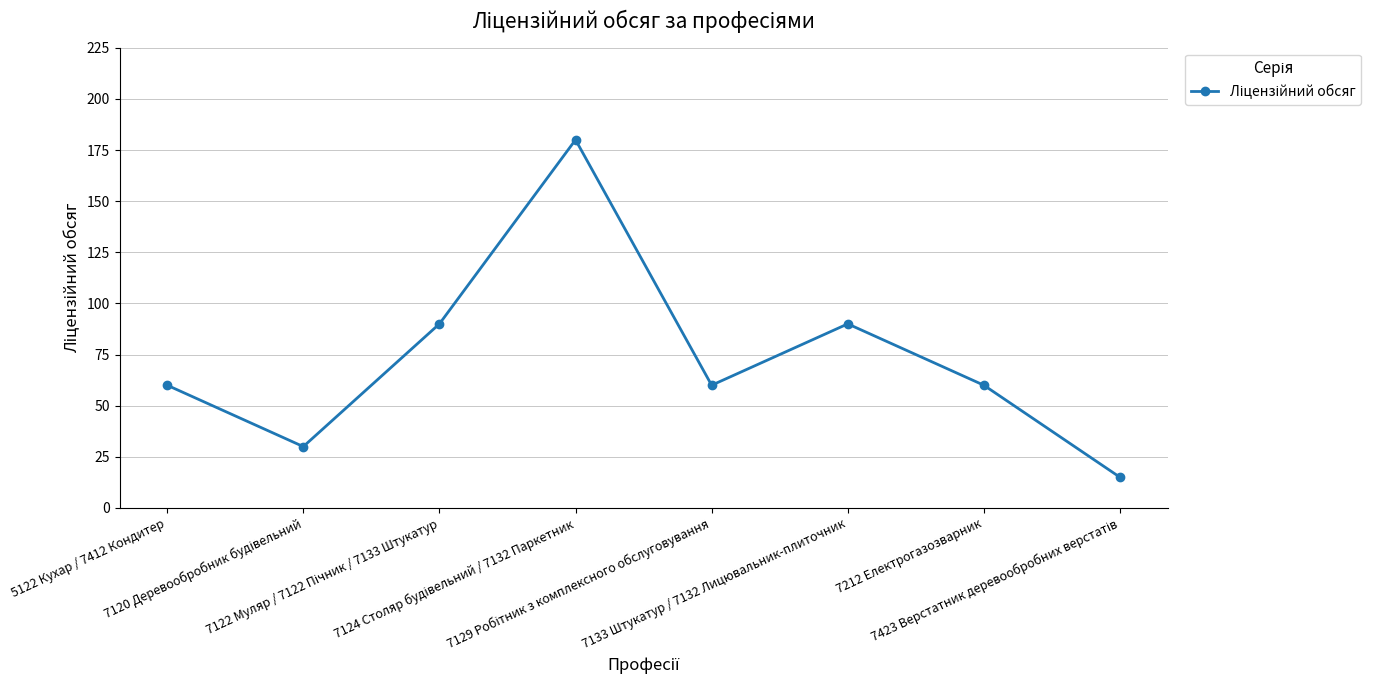

What is the value of the 4th point from the left?

180